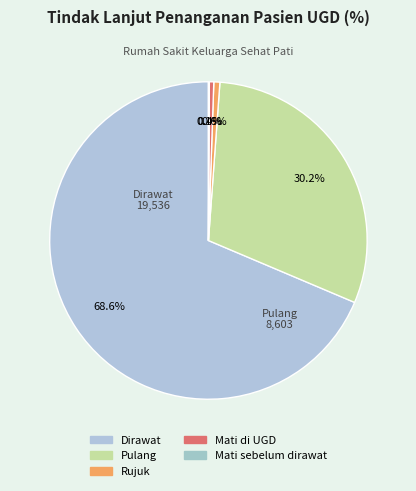

To the nearest percent, what is the difference between the Pulang and Mati di UGD slice percentages?

30%